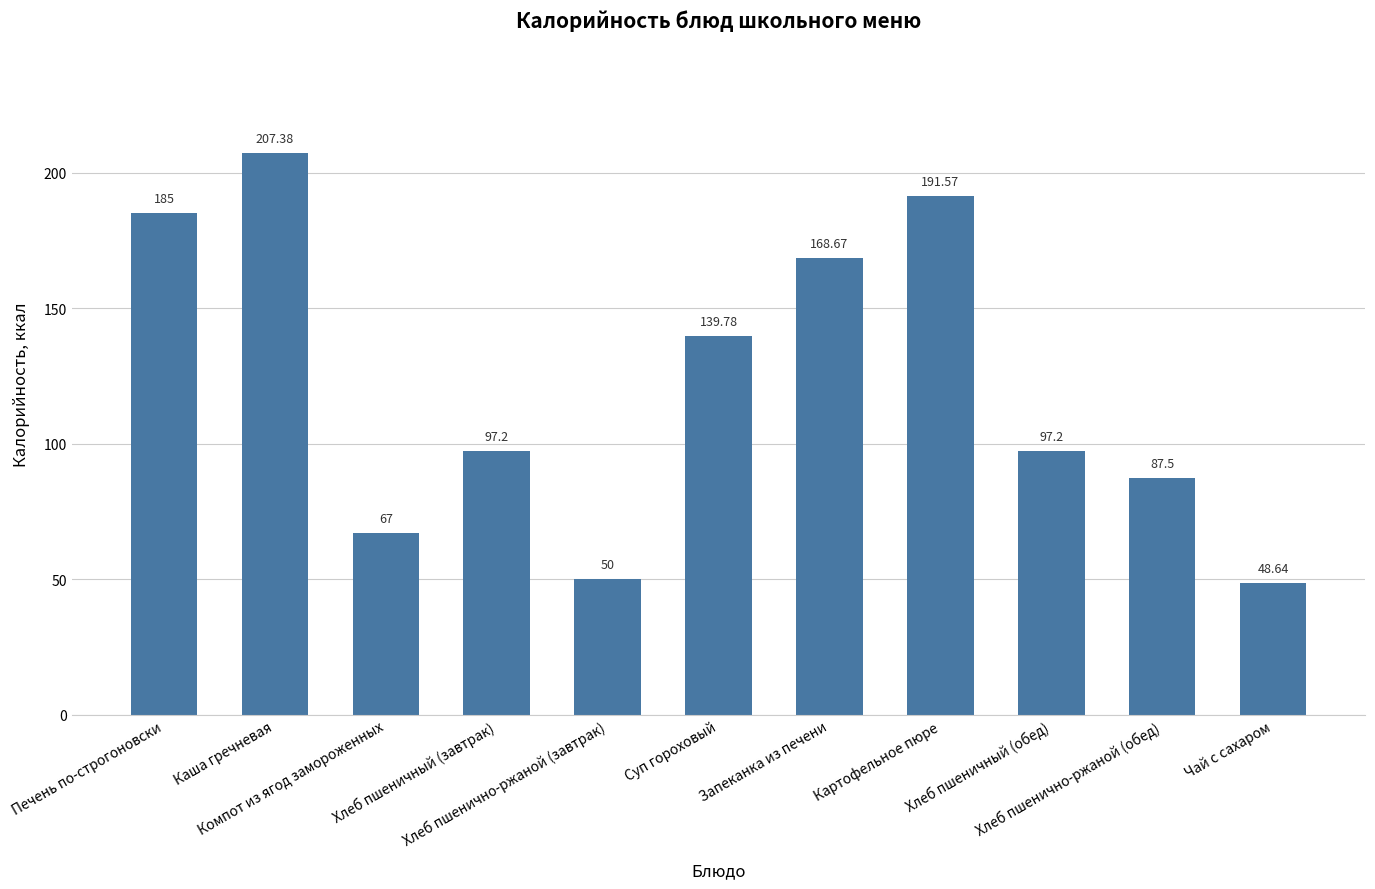

What is the sum of all values?

1339.9